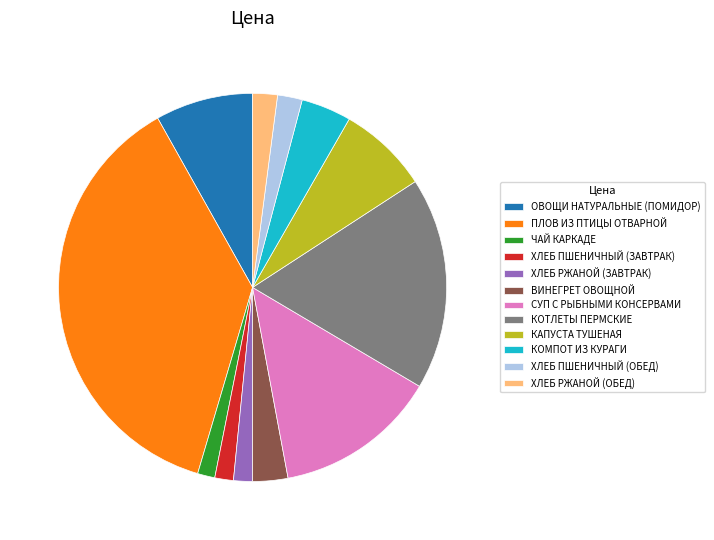

Count the number of slices in the pie.

12